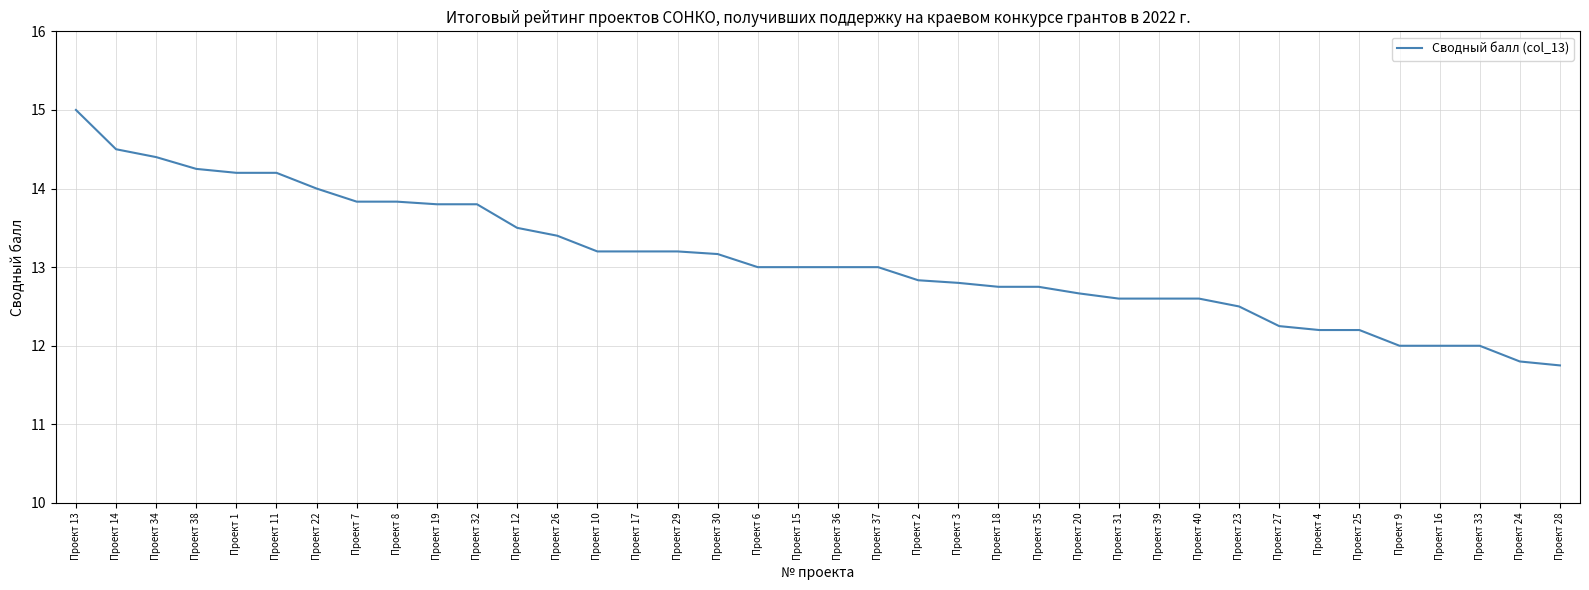

Which category has the highest value across all series?

Проект 13